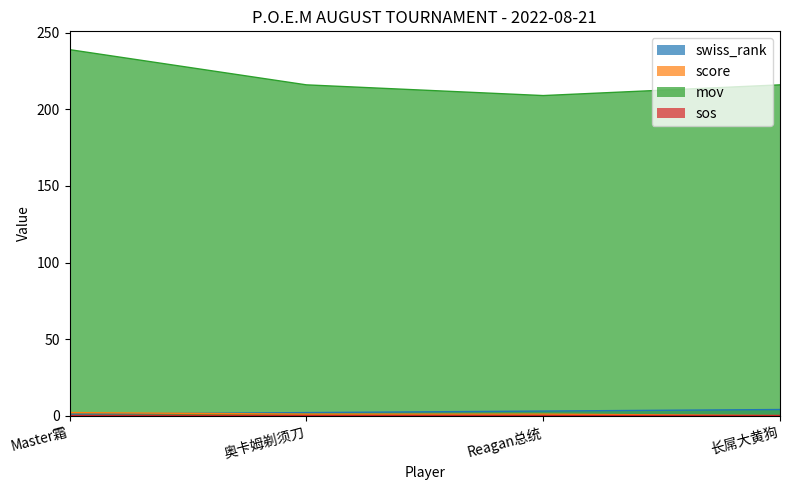

True or false: swiss_rank has a value of 3 at Reagan总统.

True